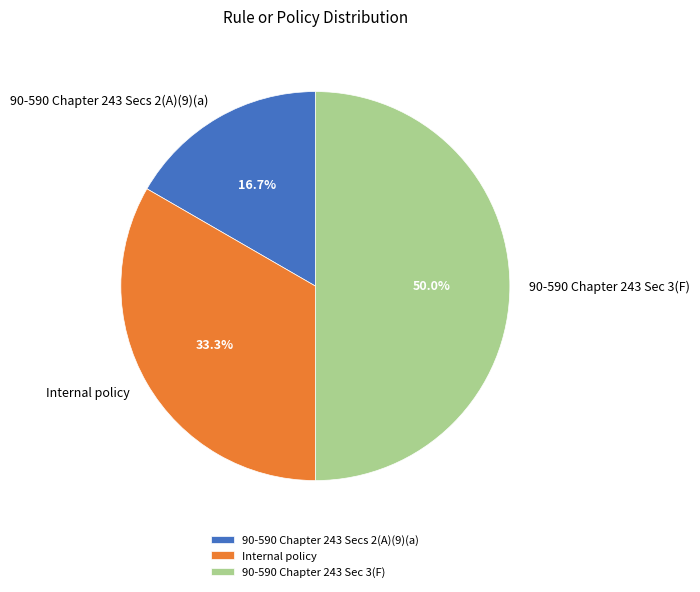

What percentage is NOT represented by 90-590 Chapter 243 Sec 3(F)?

50.0%